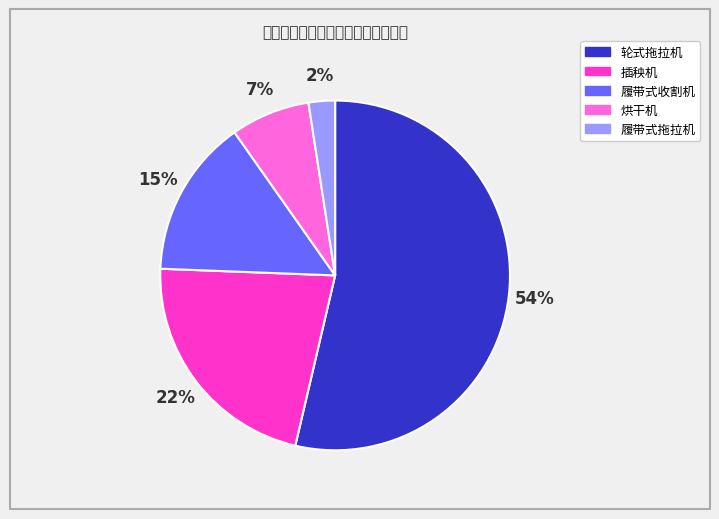

Count the number of slices in the pie.

5